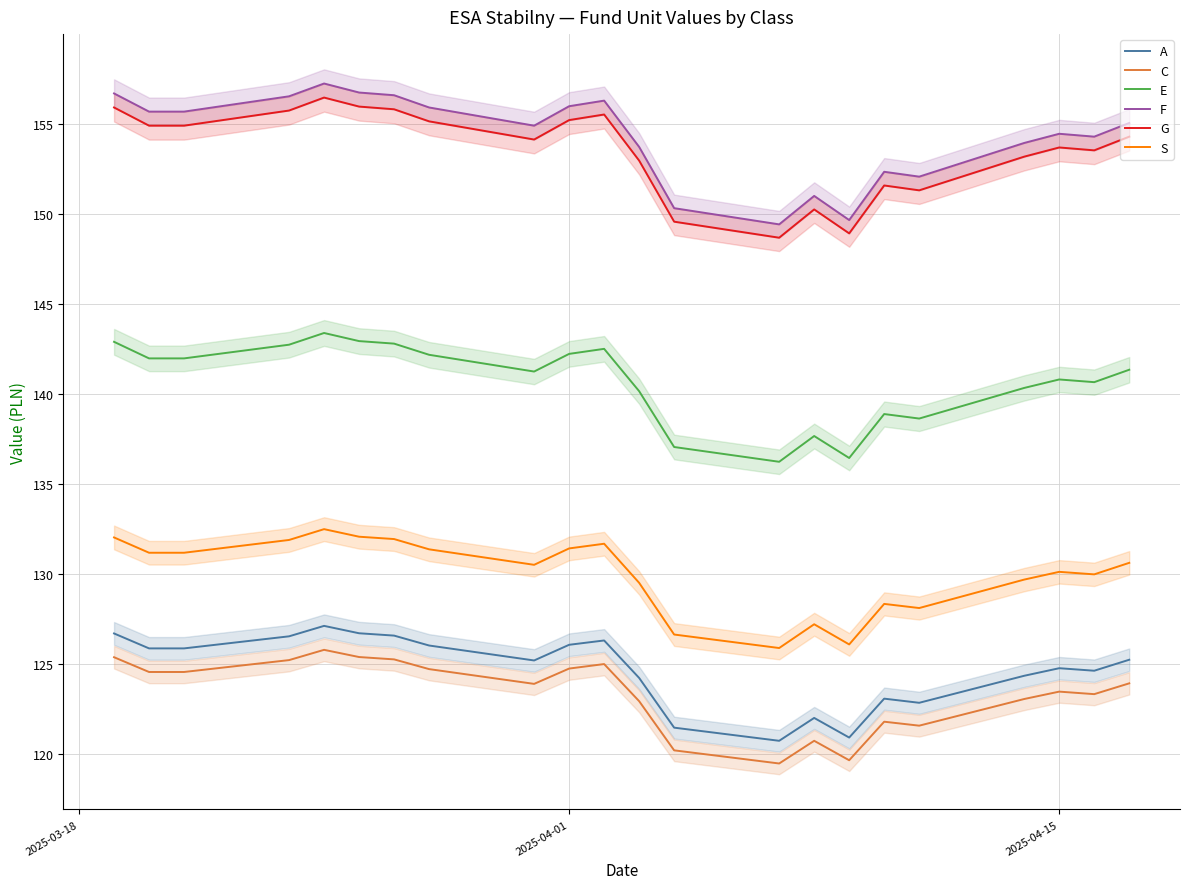

How many data points does each series have?

22